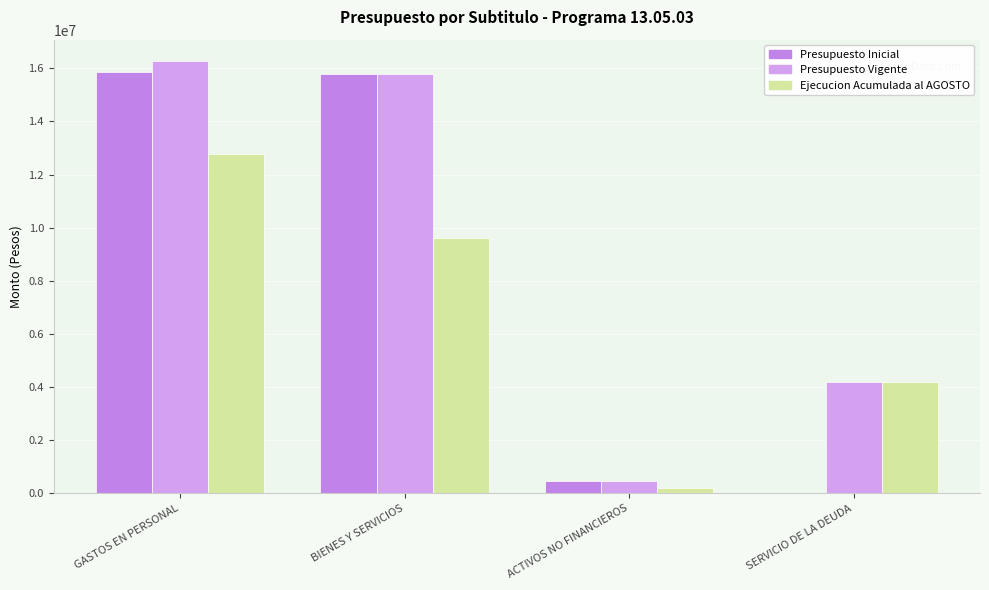

What is the difference between the Presupuesto Inicial values at GASTOS EN PERSONAL and BIENES Y SERVICIOS?

85344